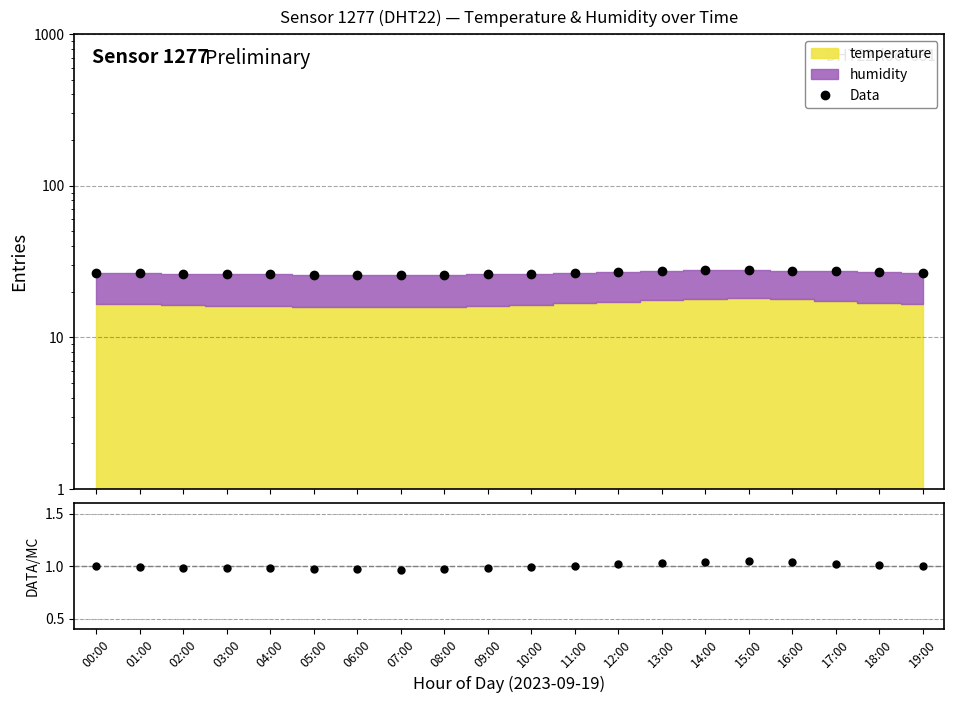

List the labels in order of value, smallest first.

07:00, 08:00, 06:00, 05:00, 09:00, 04:00, 03:00, 02:00, 10:00, 01:00, 00:00, 19:00, 11:00, 18:00, 12:00, 17:00, 13:00, 16:00, 14:00, 15:00